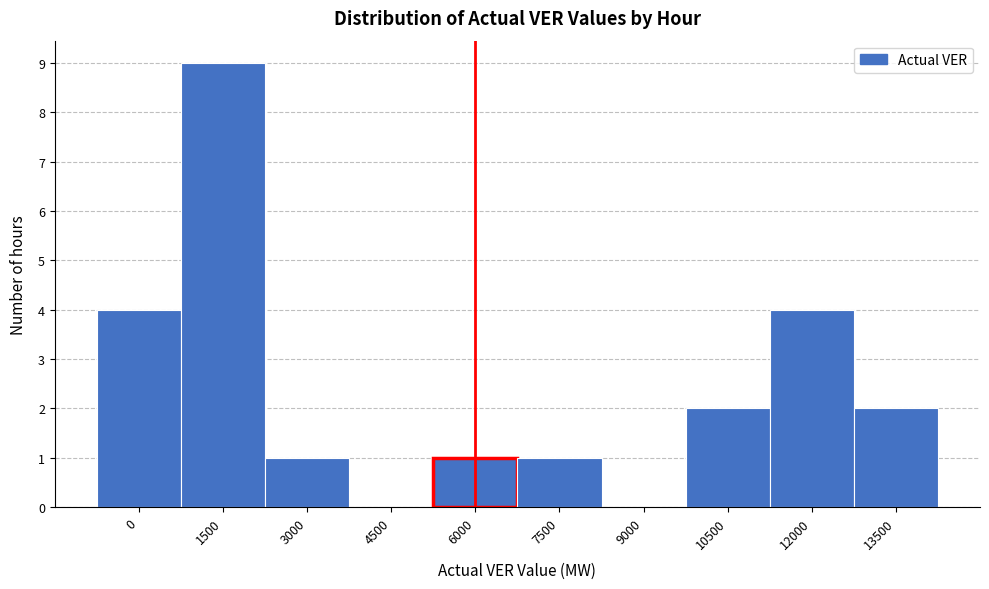

Reading left to right, transcribe all the data shown in this chart.

0=4	1500=9	3000=1	4500=0	6000=1	7500=1	9000=0	10500=2	12000=4	13500=2